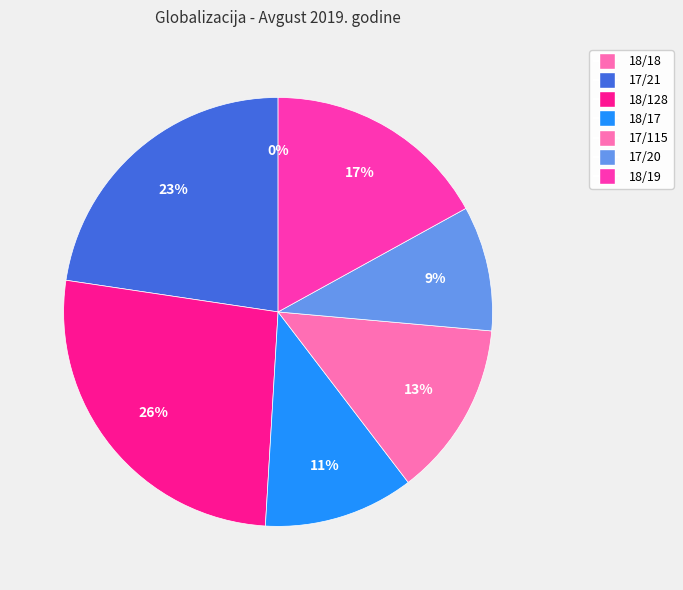

To the nearest percent, what is the average slice percentage?

14%